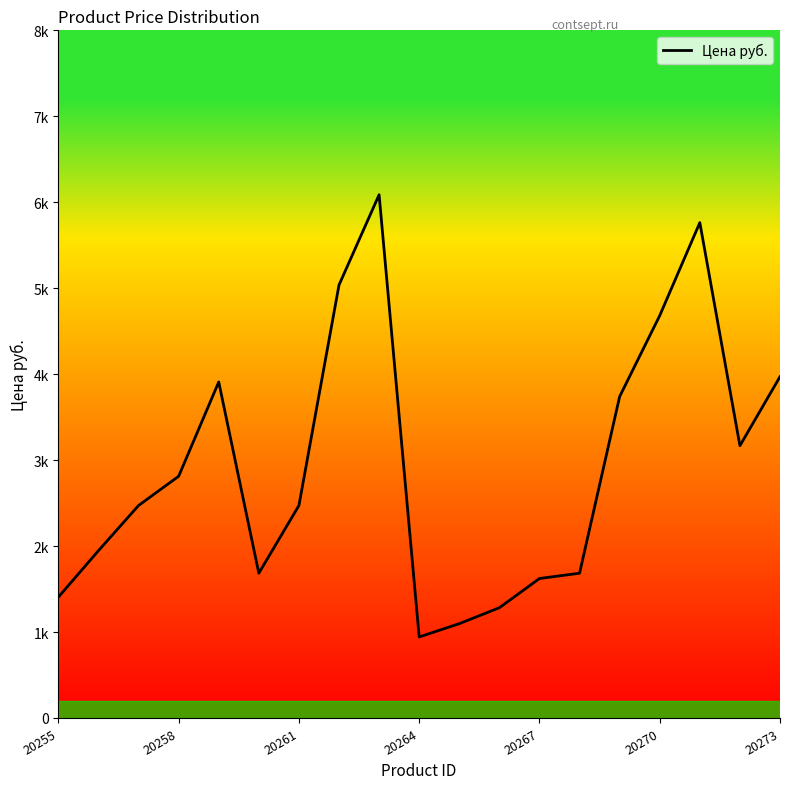

Where is the data nearest to the value 3514?

14